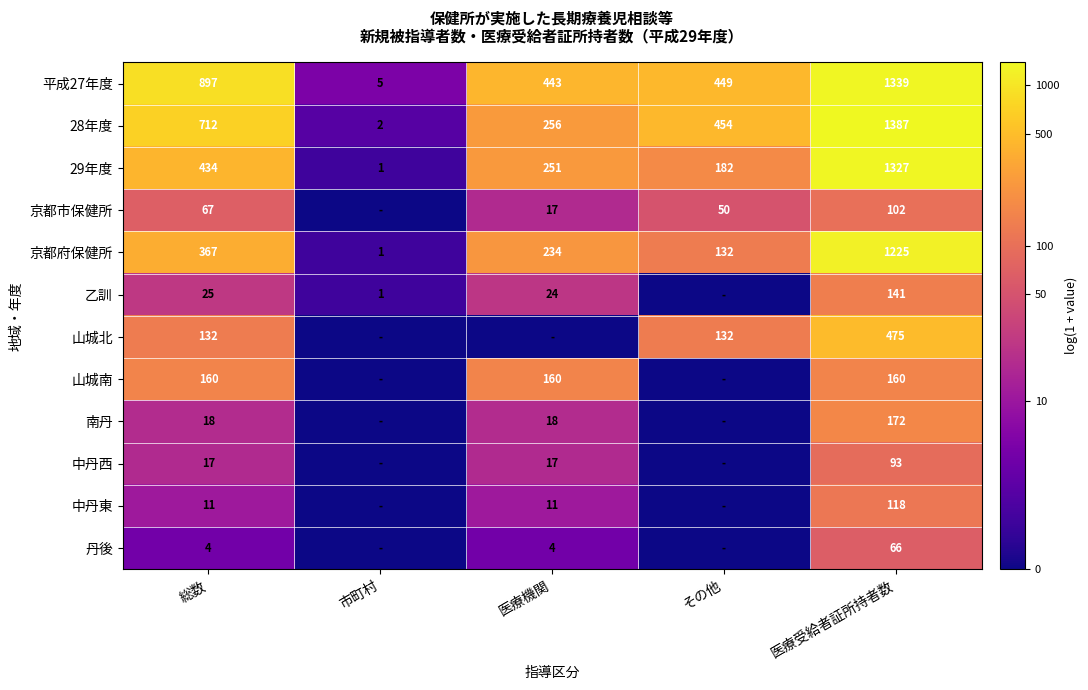

Is the value of 山城南 at 総数 greater than the value of 平成27年度 at 医療受給者証所持者数?

No